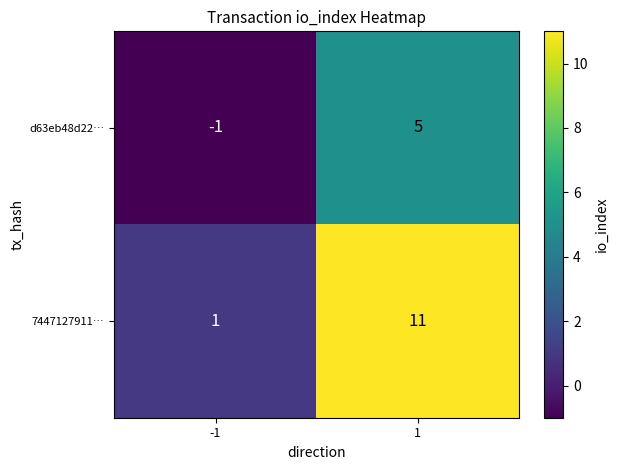

Which series changed the most between -1 and 1?

7447127911…